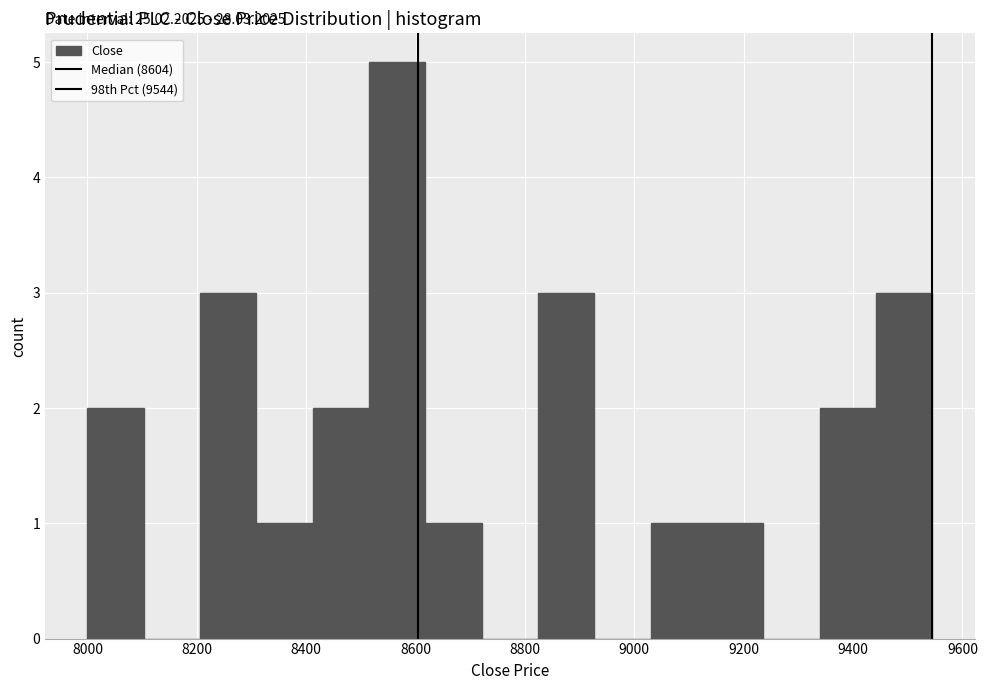

Which range on the x-axis has the tallest bar?

8520 to 8620